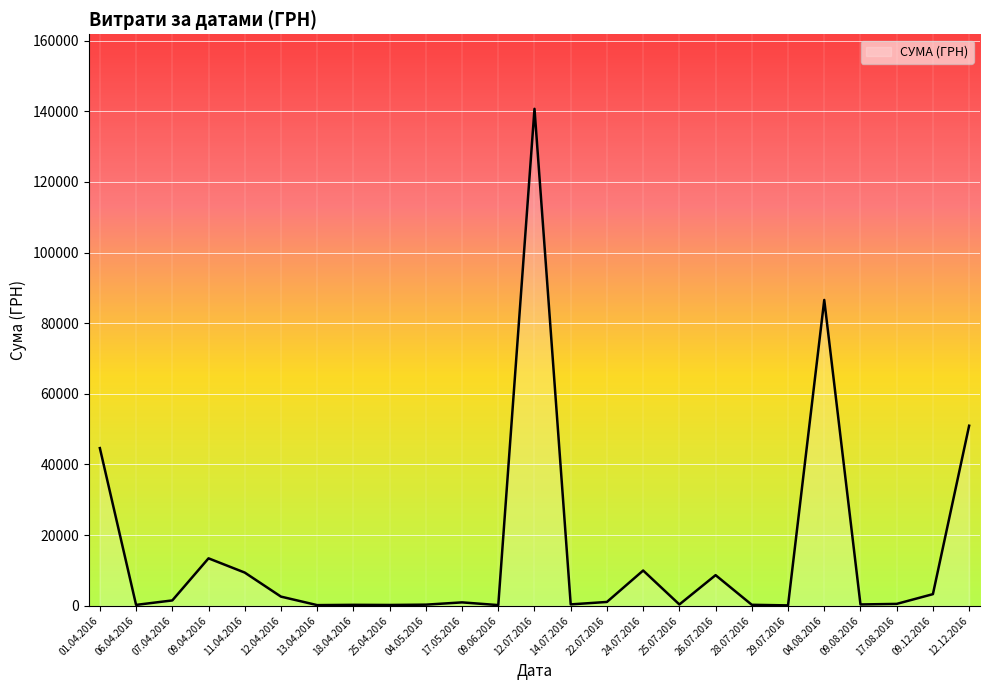

What value does the data have at 09.12.2016?

3280.0